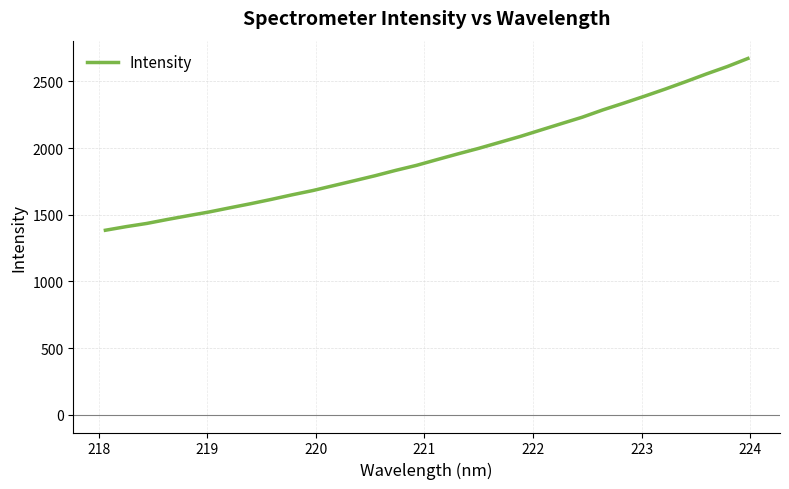

What is the minimum value shown in the chart?

1383.6